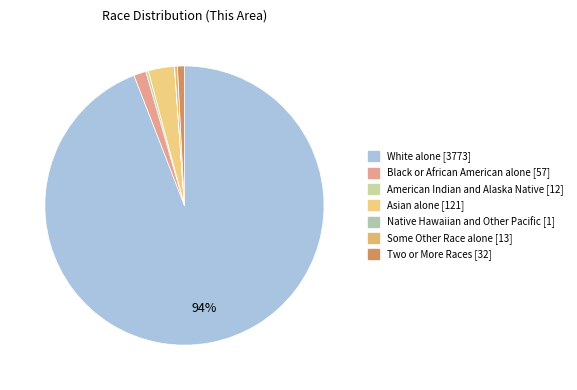

Between Native Hawaiian and Other Pacific [1] and Asian alone [121], which is larger?

Asian alone [121]